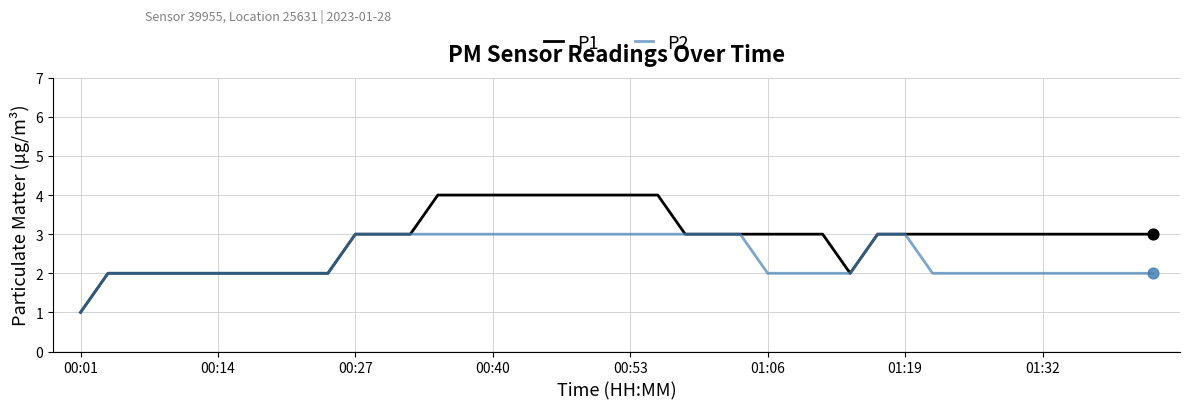

What are all the series names shown in the legend?

P1, P2